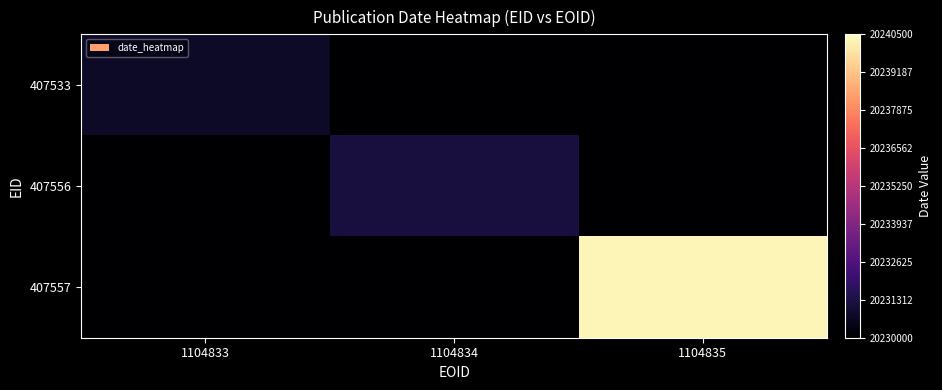

What is the spread (max minus min) of values at 1104834?

1210